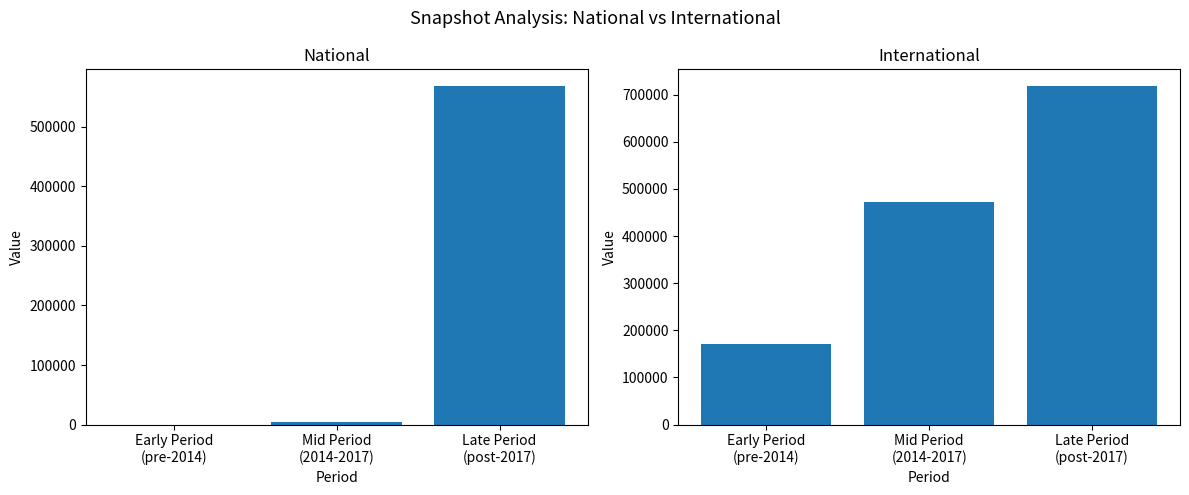

Reading right to left, list all the values displayed in this chart.

national: Late Period
(post-2017)=567613	Mid Period
(2014-2017)=4312	Early Period
(pre-2014)=0
international: Late Period
(post-2017)=717946	Mid Period
(2014-2017)=472689	Early Period
(pre-2014)=170325